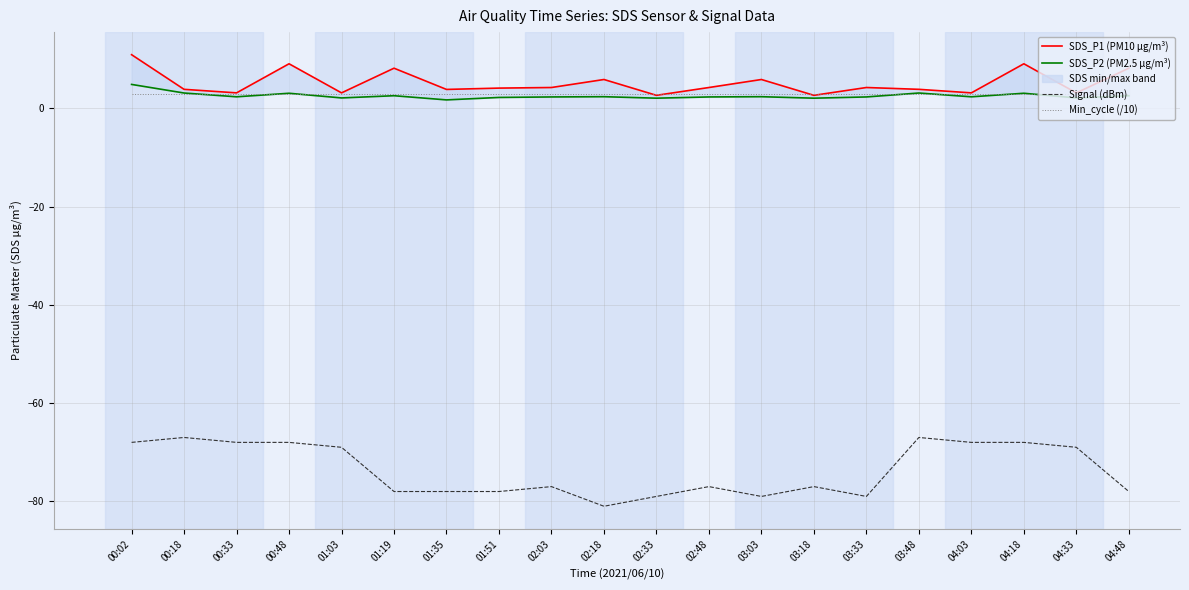

True or false: Signal (dBm) and Min_cycle (/10) cross at least once.

False